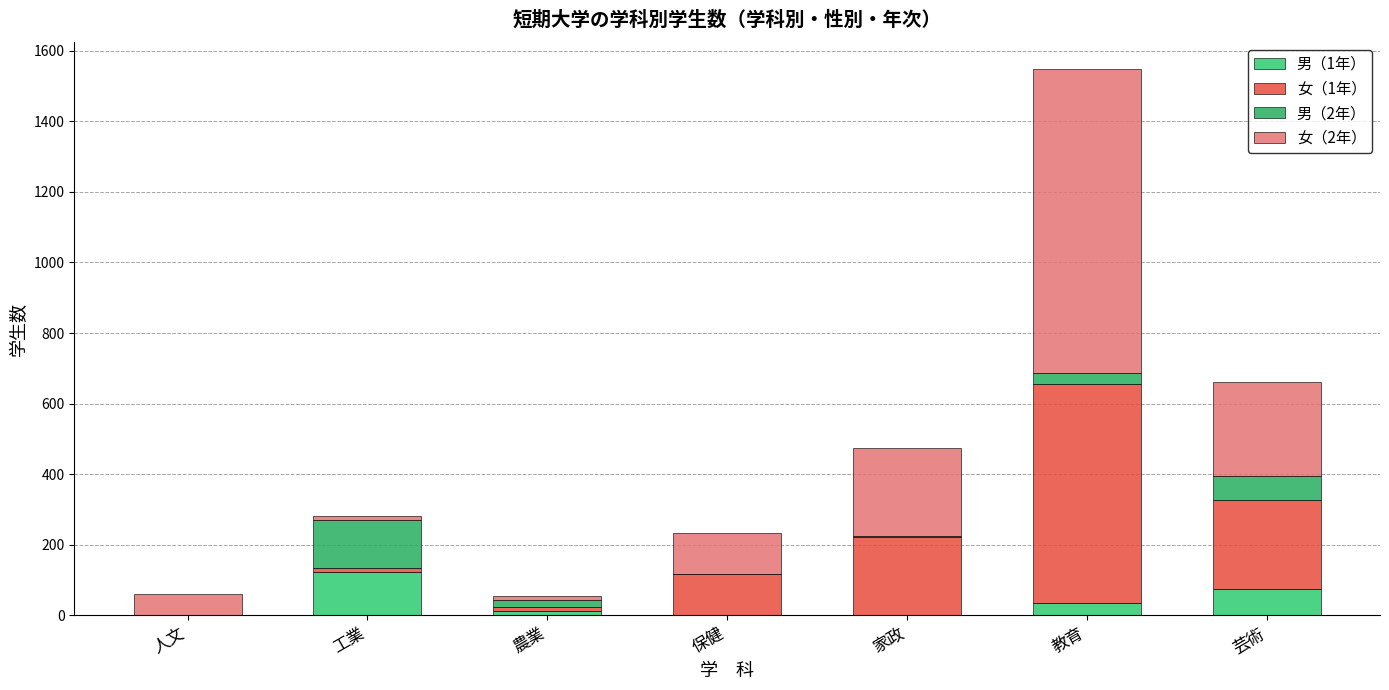

Are the bars grouped side by side (vs. stacked)?

No